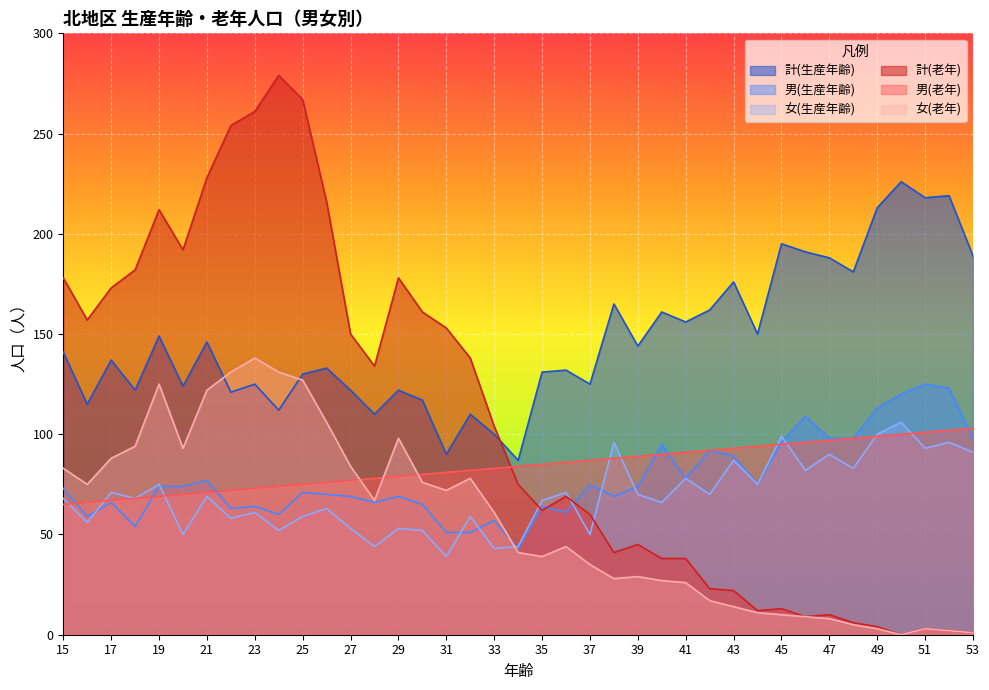

List the series in order of their peak value, highest first.

計(老年), 計(生産年齢), 女(老年), 男(生産年齢), 女(生産年齢), 男(老年)